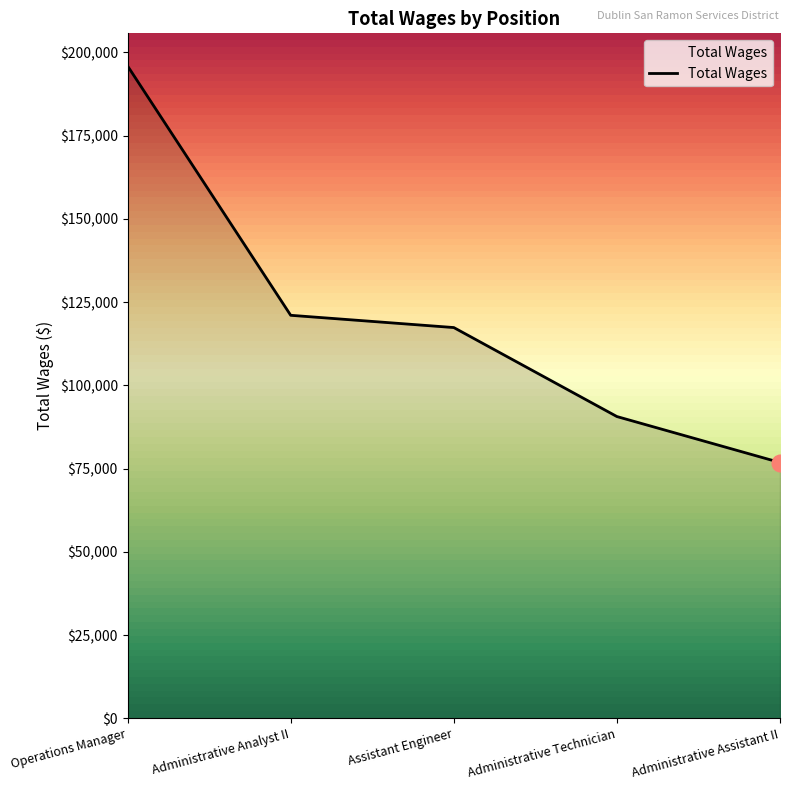

What is the average value?

120353